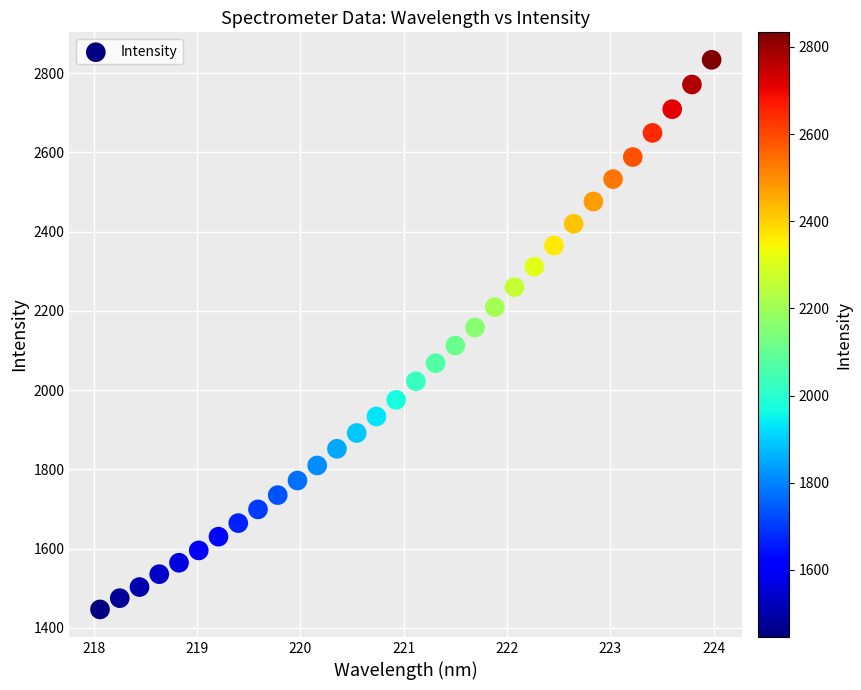

What is the range of X values (max minus min)?

5.9